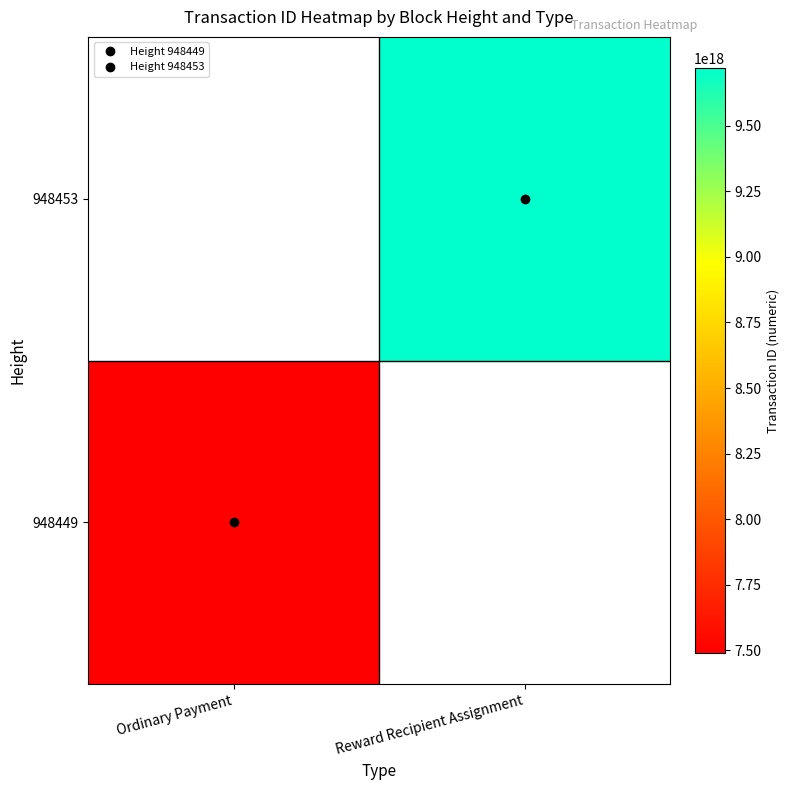

At how many categories does at least one series exceed 9630956211378235392?

1